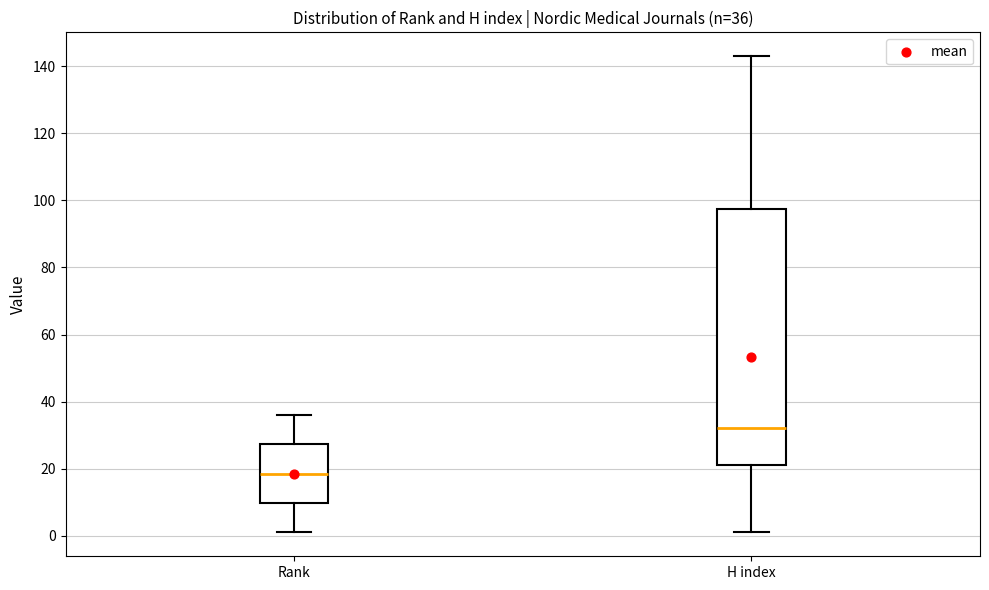

Which box's median line is the lowest?

Rank